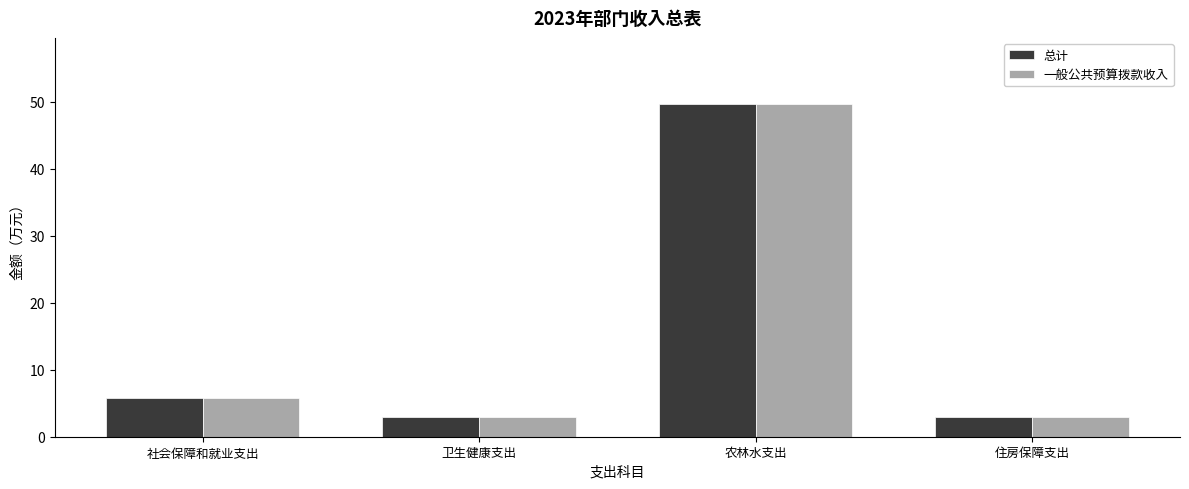

Reading left to right, list all the values displayed in this chart.

总计: 5.8	2.9	49.6	2.9
一般公共预算拨款收入: 5.8	2.9	49.6	2.9